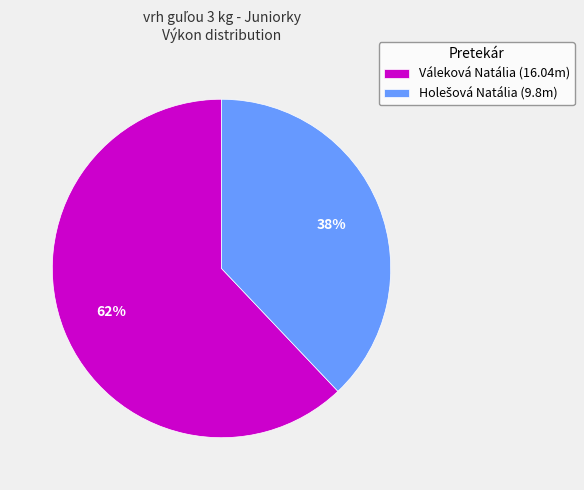

How many segments does this pie chart have?

2